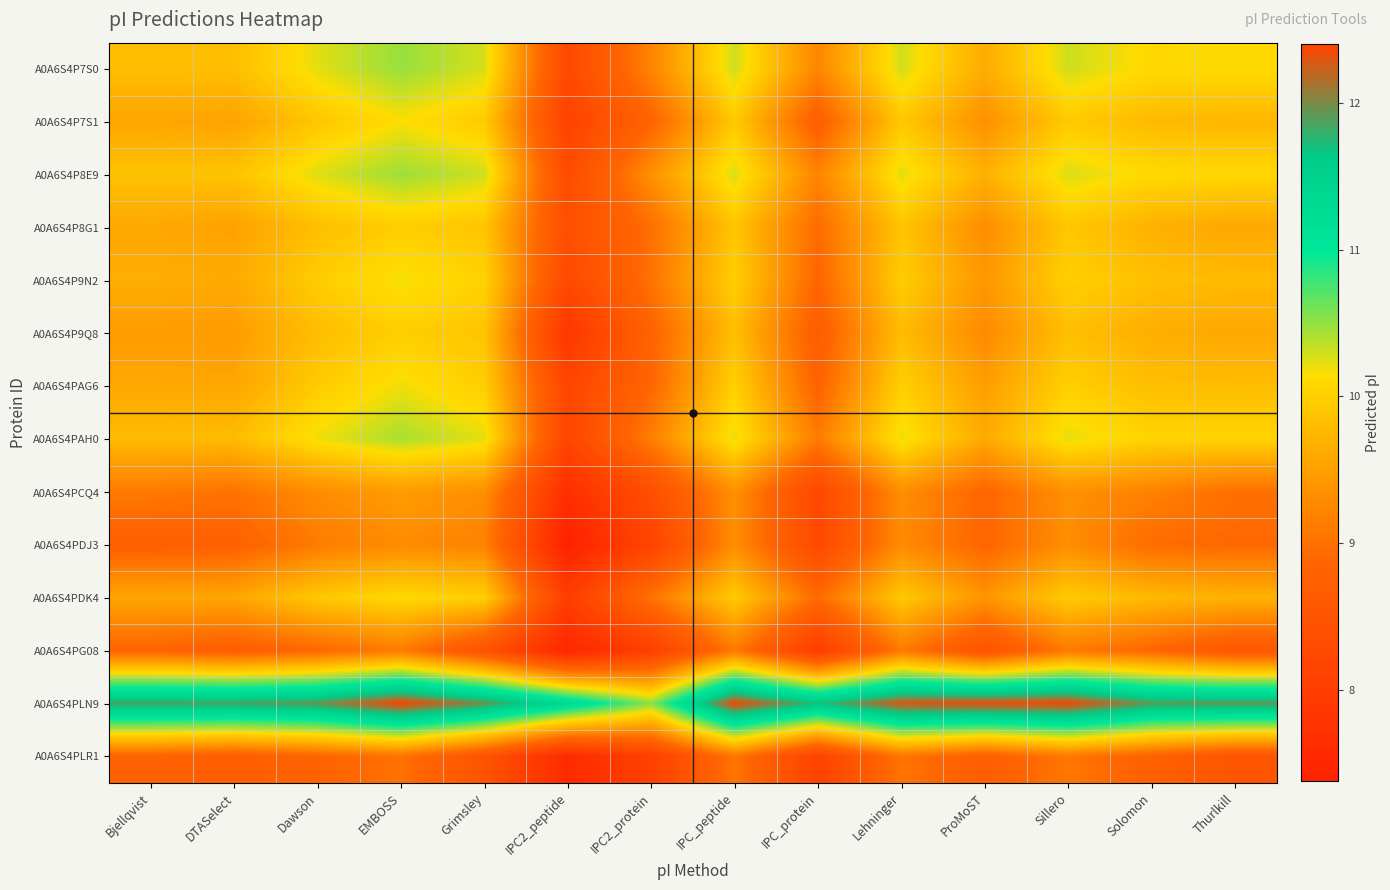

How many series are shown in this chart?

14